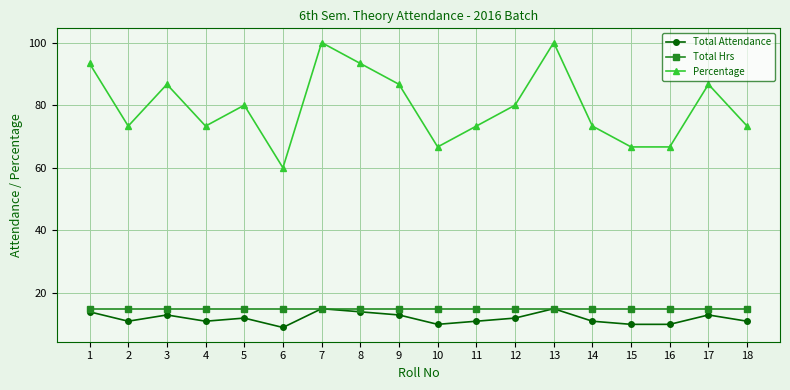

True or false: Total Attendance has a value of 3.5 at 4.

False